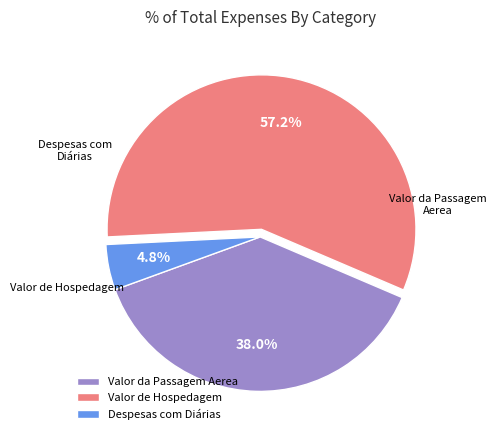

Which category has the biggest portion of the pie?

Valor de Hospedagem